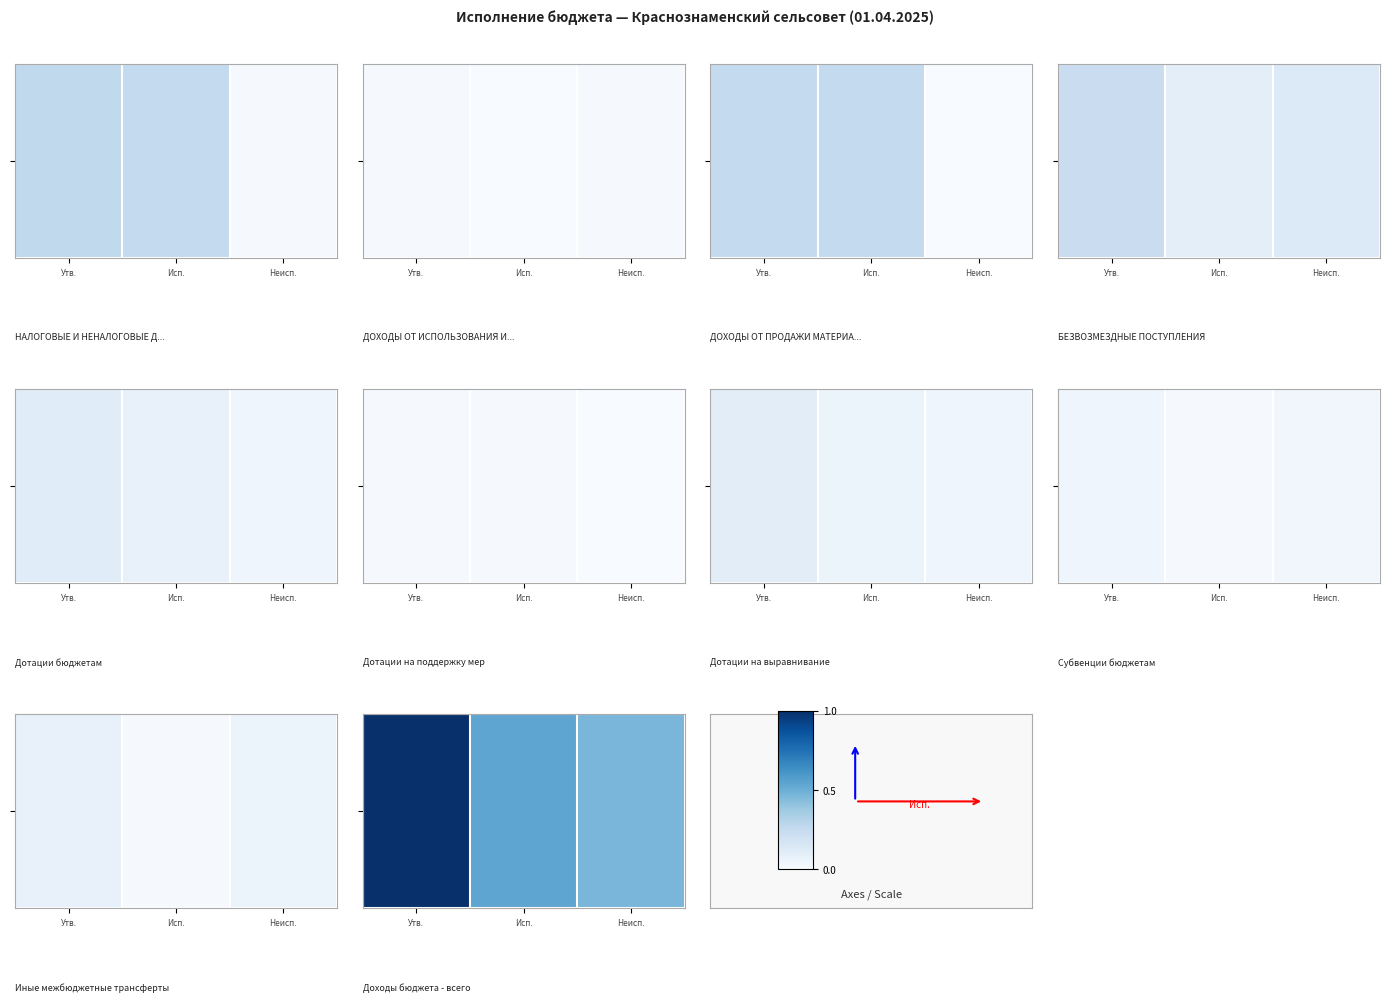

Reading left to right, list all the values displayed in this chart.

1.0	0.5	0.5